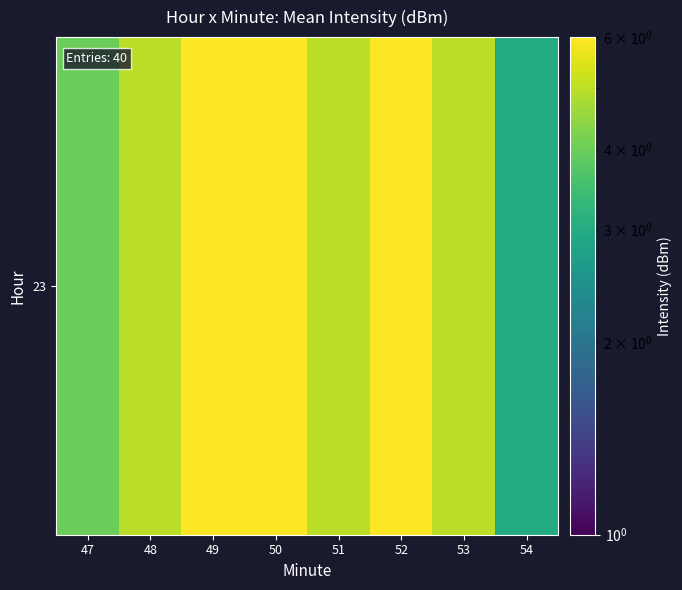

How many distinct data groups are displayed?

1